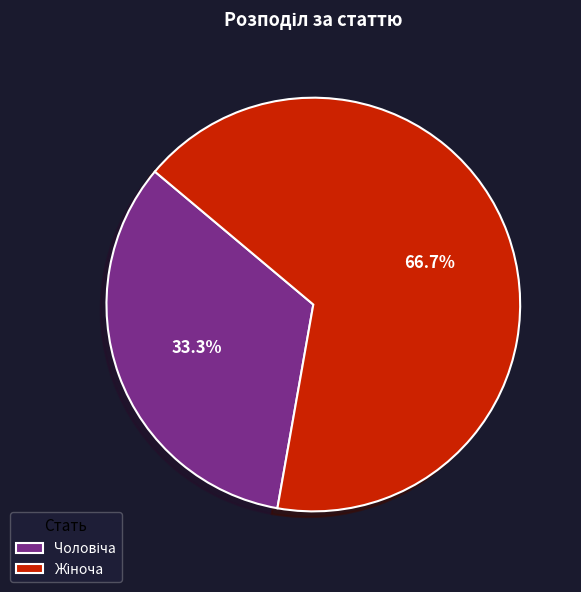

How many slices are in this pie chart?

2